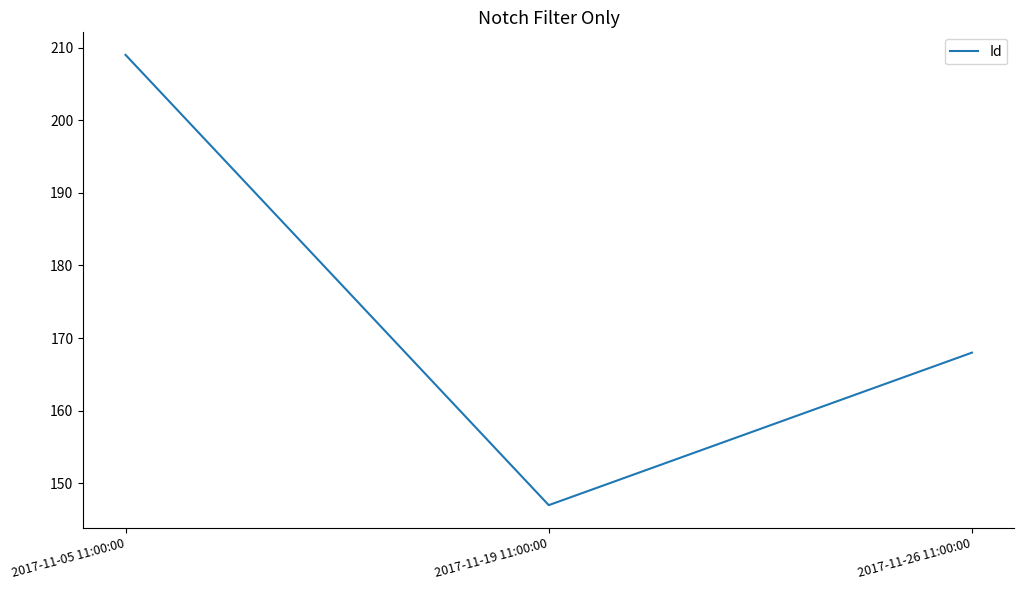

Reading left to right, what are all the values shown in this chart?

209	147	168